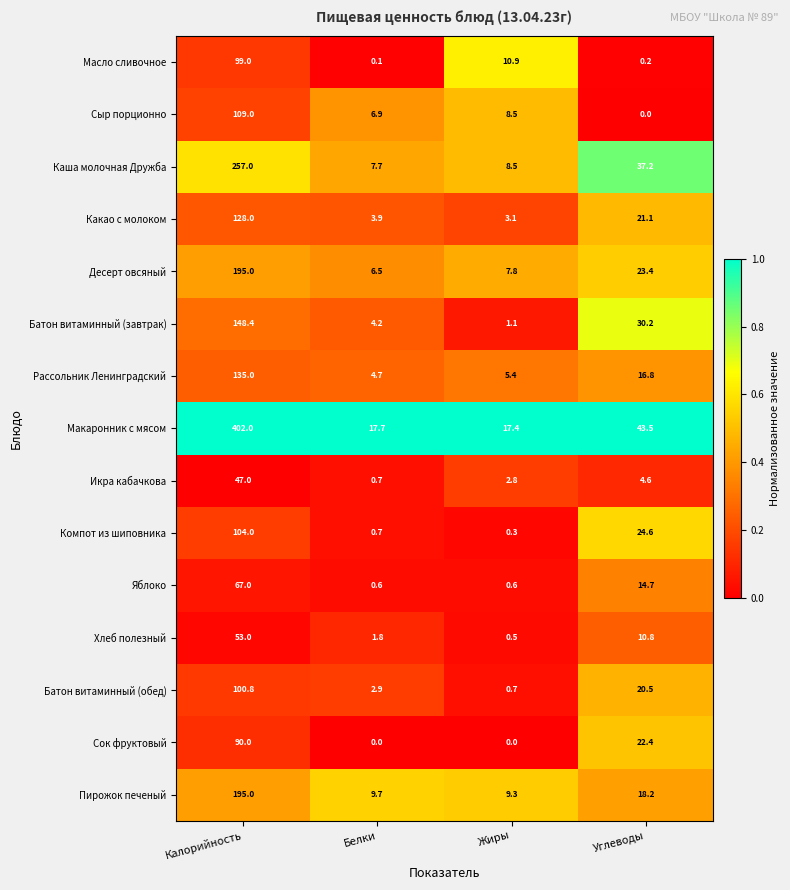

What is the total value across all series at Калорийность?

2130.2